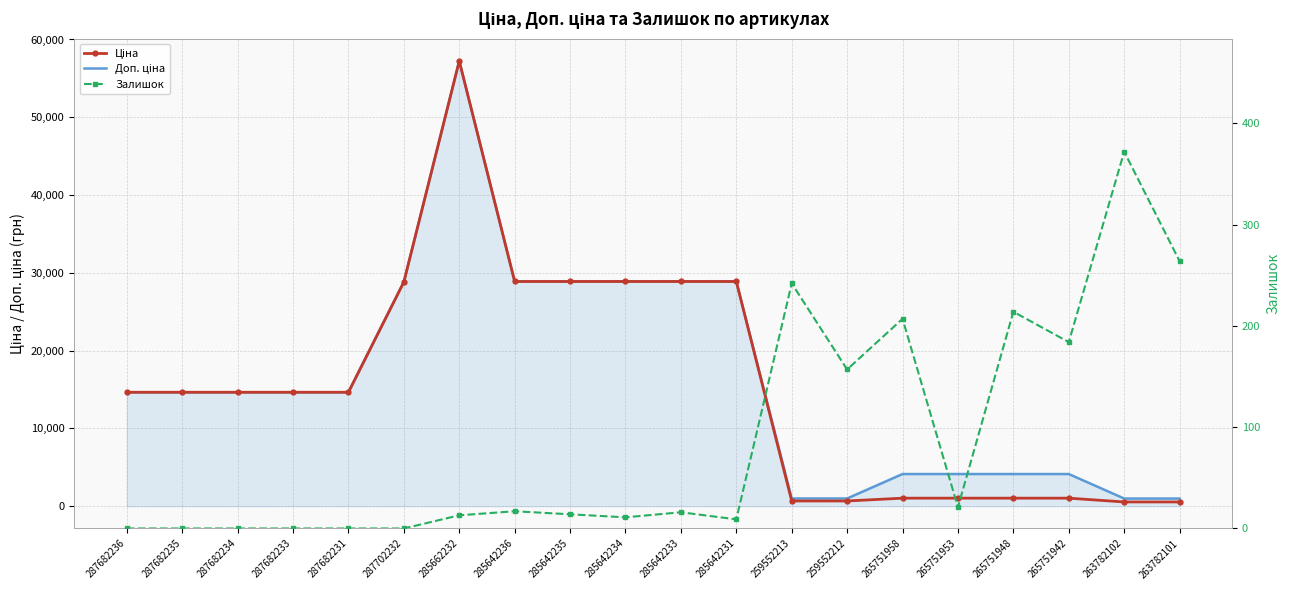

What is the difference between the maximum and second lowest values in the Залишок series?

372.0